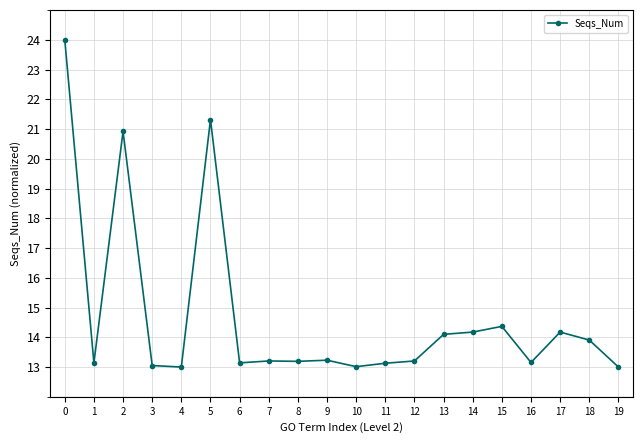

Which has a higher value, 15 or 17?

15